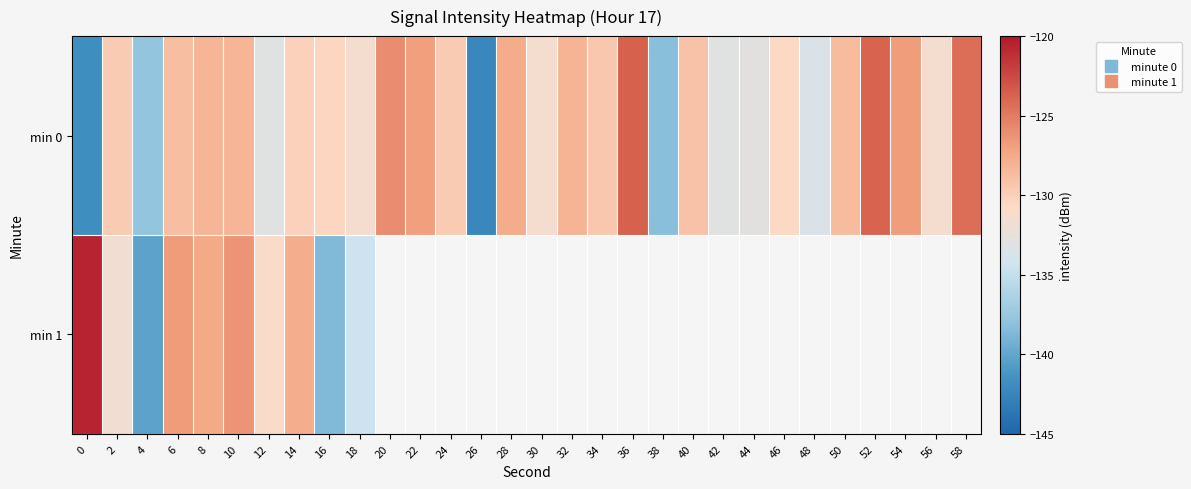

How many series are shown in this chart?

2